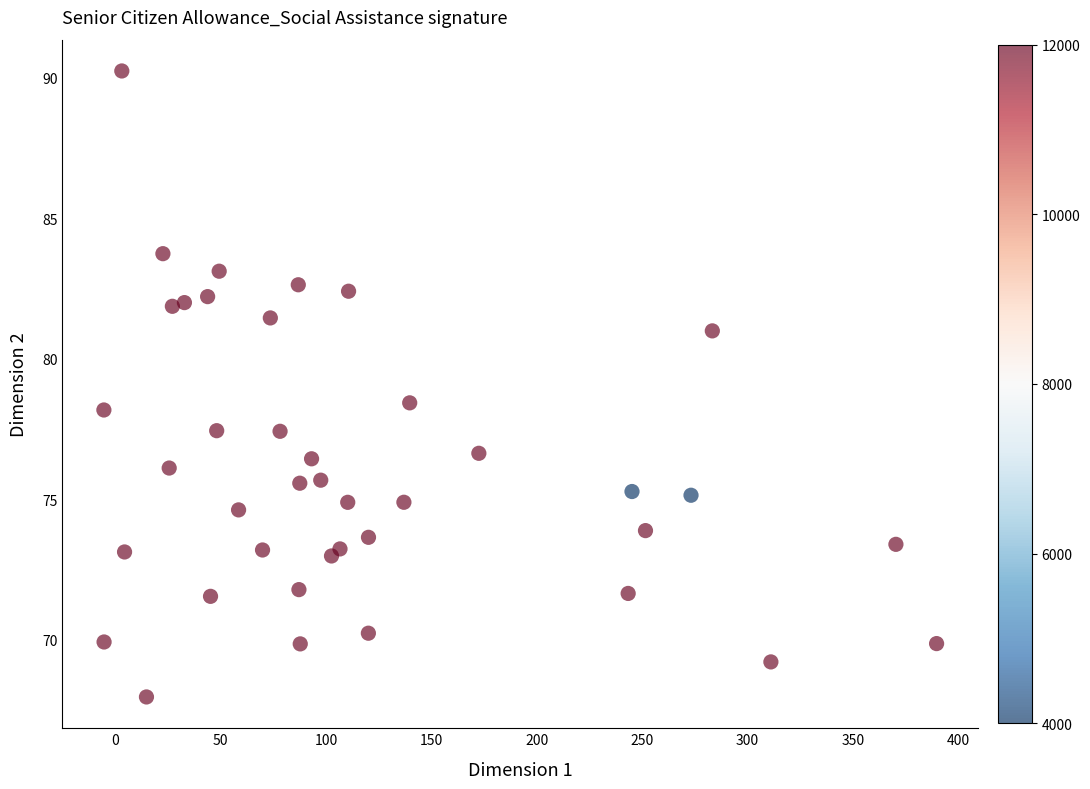

What Y value in the scatter plot is closest to 79?

78.4